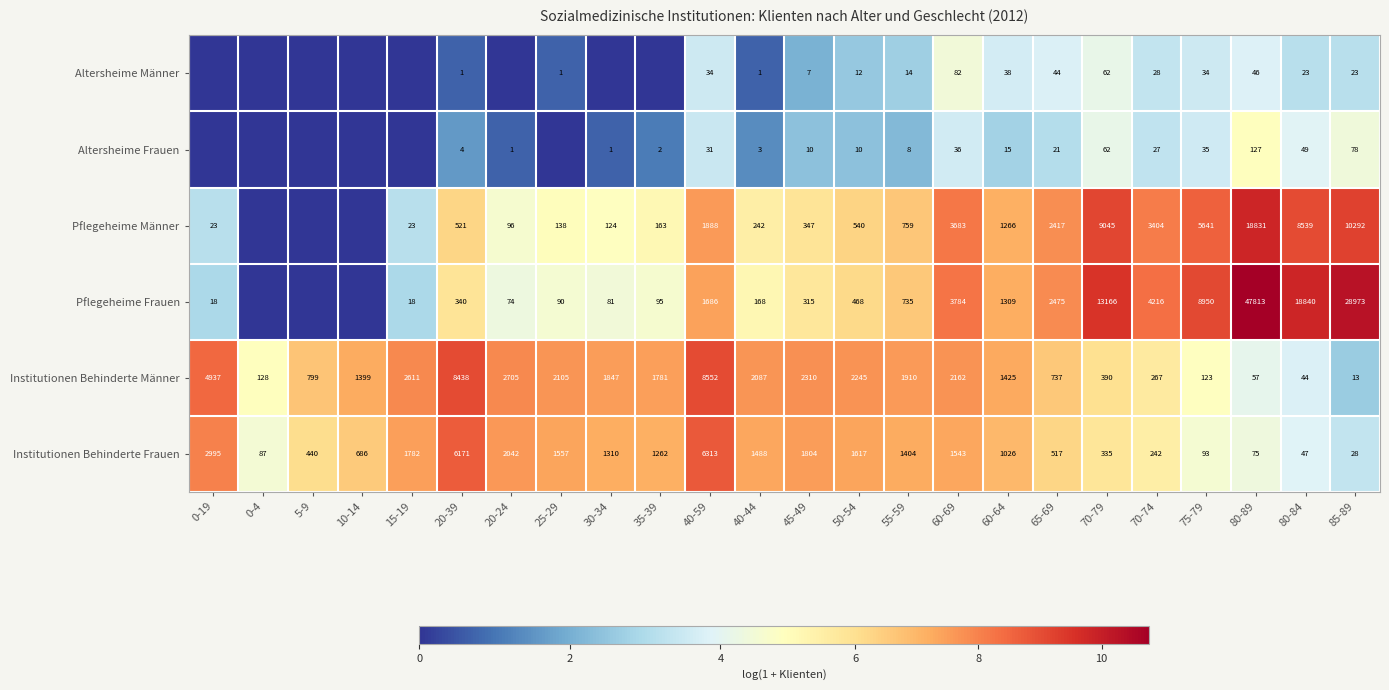

What is the difference between the Pflegeheime Frauen values at 75-79 and 0-19?

8932